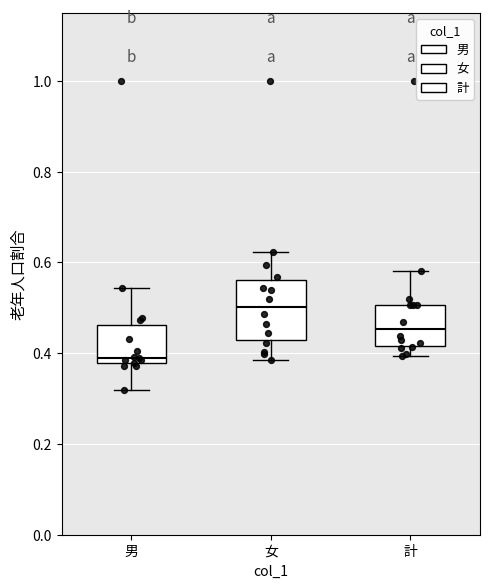

Which box's median line is the lowest?

男